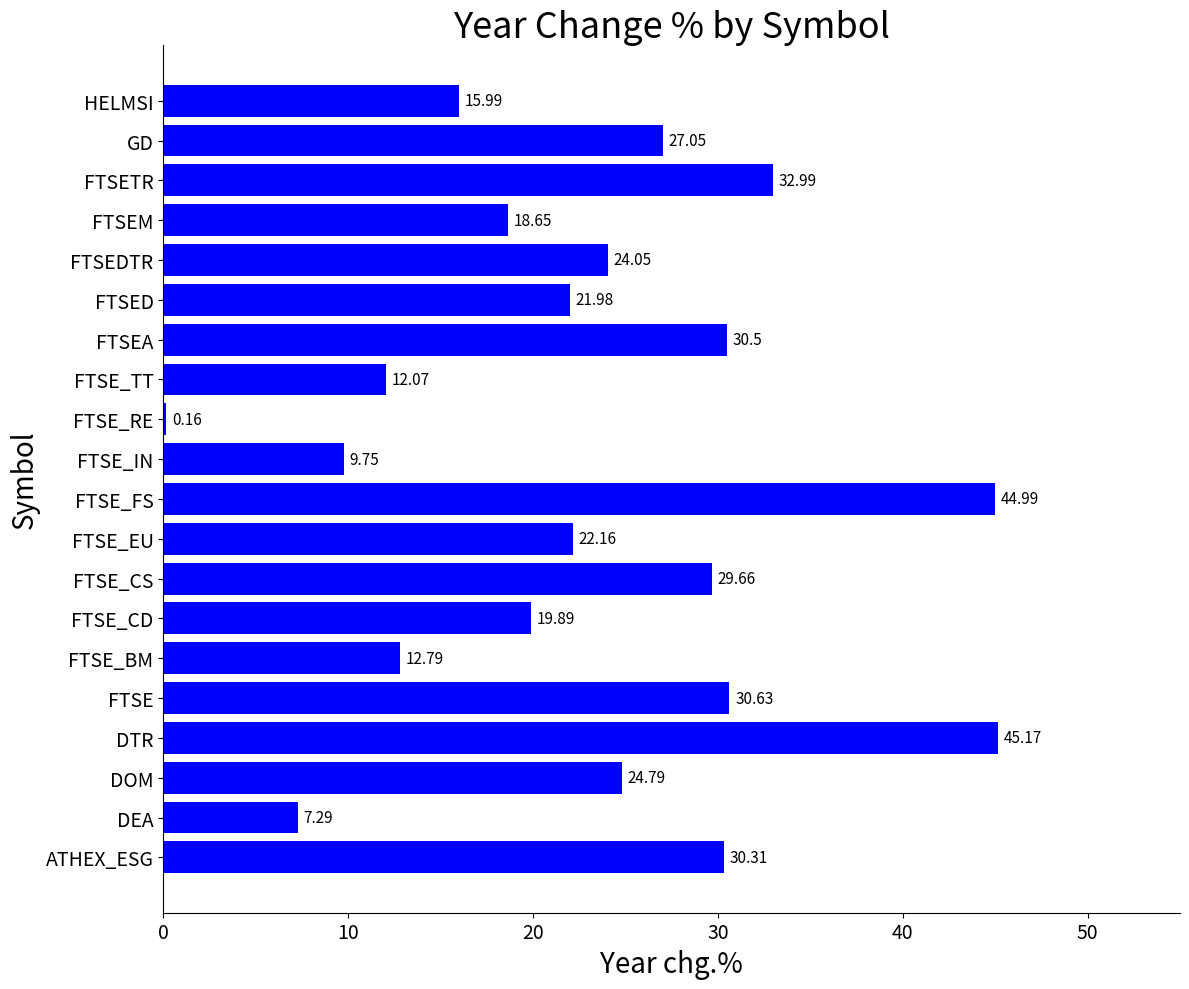

What is the change in value from FTSE_BM to FTSED?

+9.2